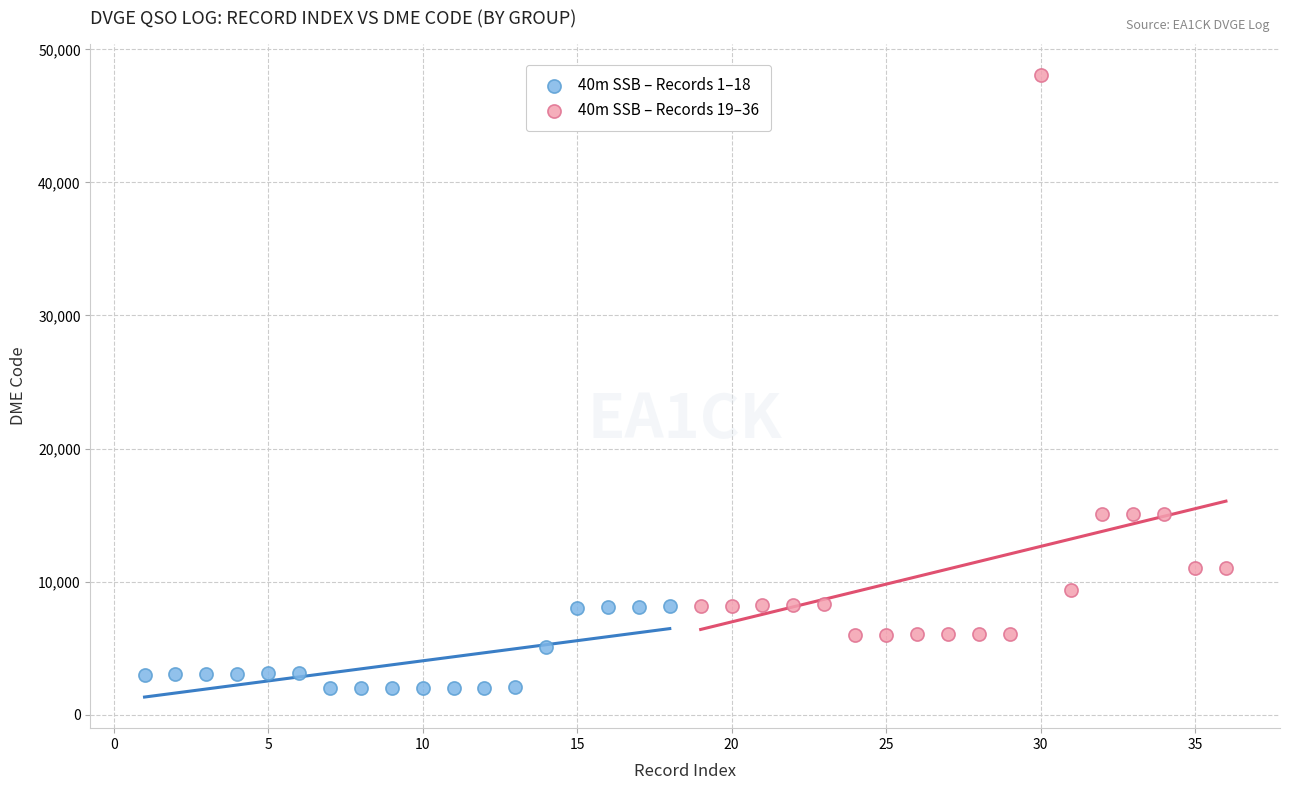

Which series has the widest spread of Y values?

40m SSB – Records 19–36